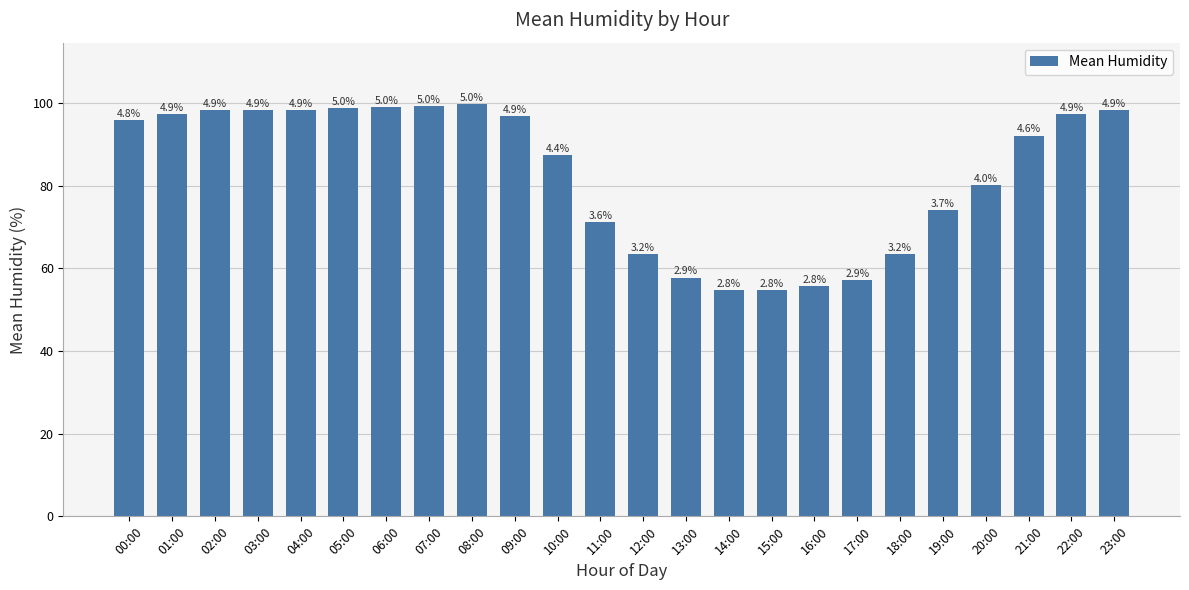

Rank the categories by value from highest to lowest.

08:00, 07:00, 06:00, 05:00, 04:00, 23:00, 03:00, 02:00, 01:00, 22:00, 09:00, 00:00, 21:00, 10:00, 20:00, 19:00, 11:00, 12:00, 18:00, 13:00, 17:00, 16:00, 15:00, 14:00